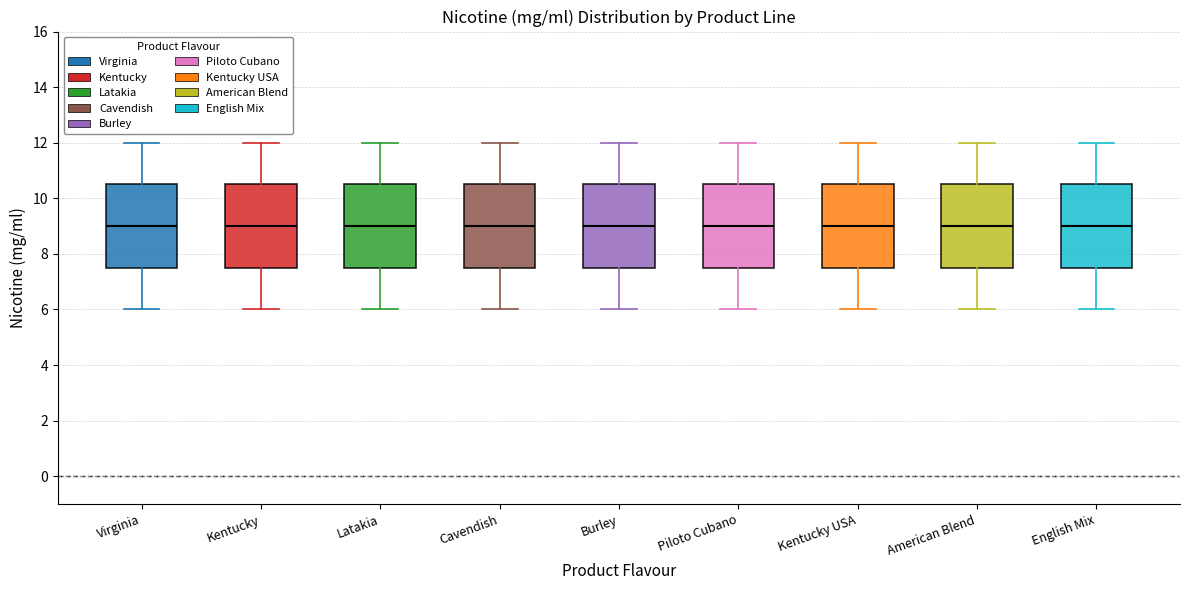

Where does the lower whisker of the box for Cavendish end on the y-axis? The values are not printed on the chart, so give them approximately, as read against the axis.

6.0